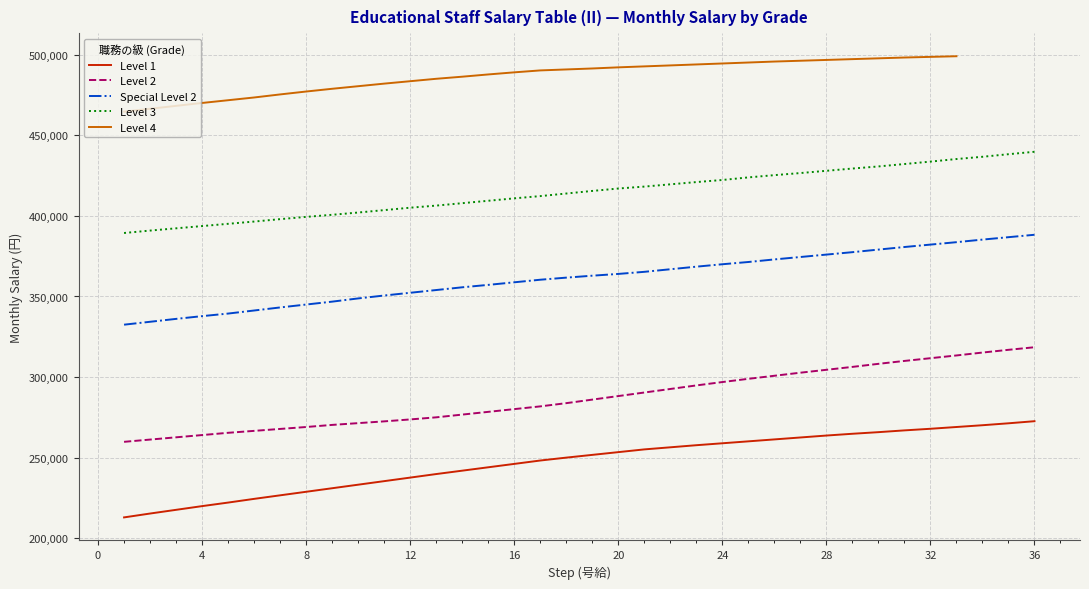

True or false: Level 2 and Special Level 2 intersect in this chart.

False